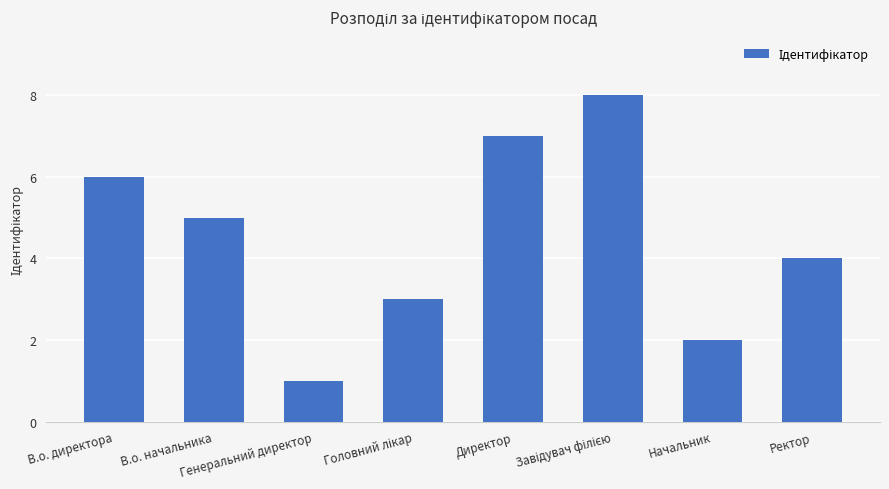

What is the difference between the values at Генеральний директор and В.о. директора?

5